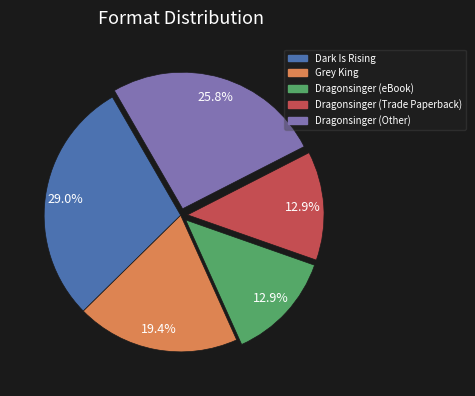

Does any single category account for the majority?

No